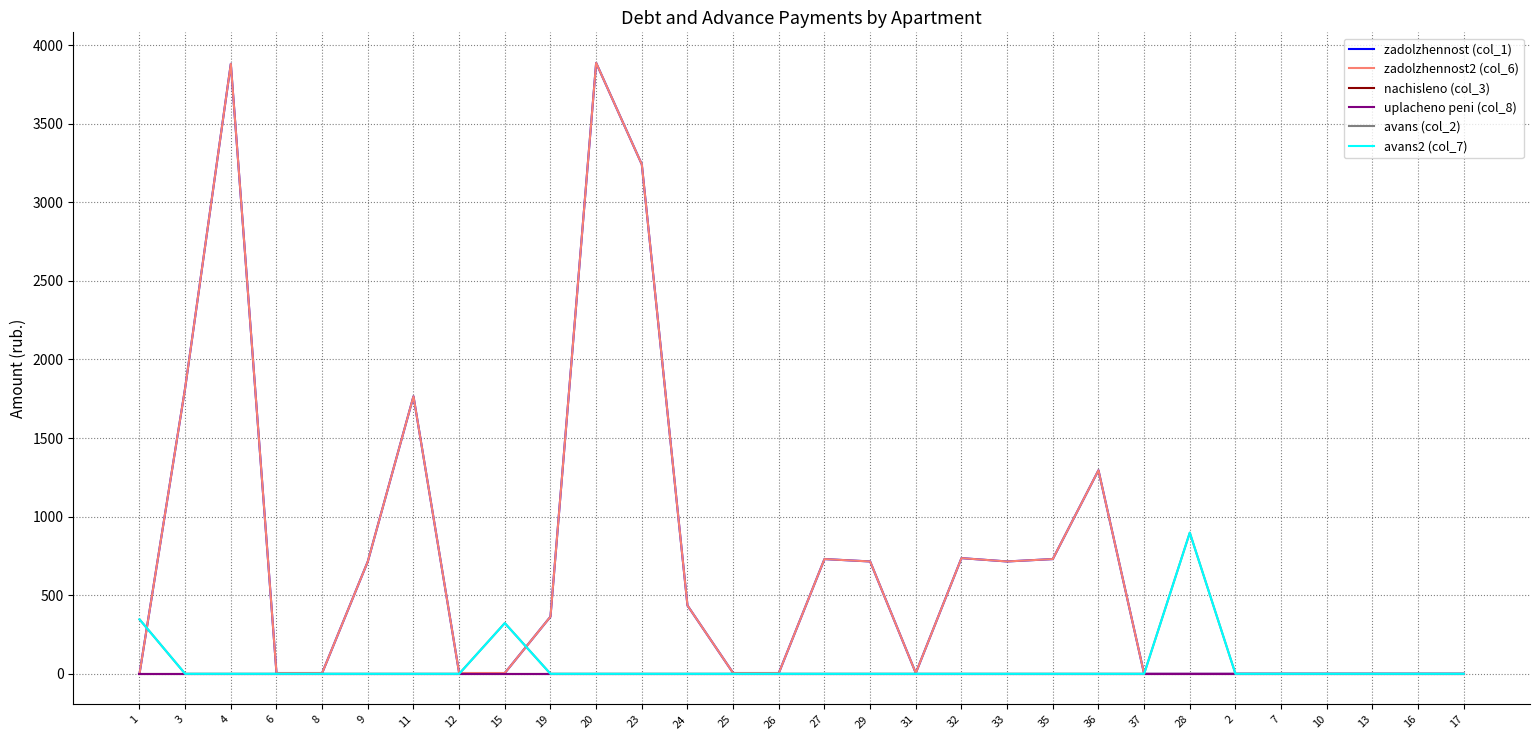

Between 1 and 4, which is larger?

4